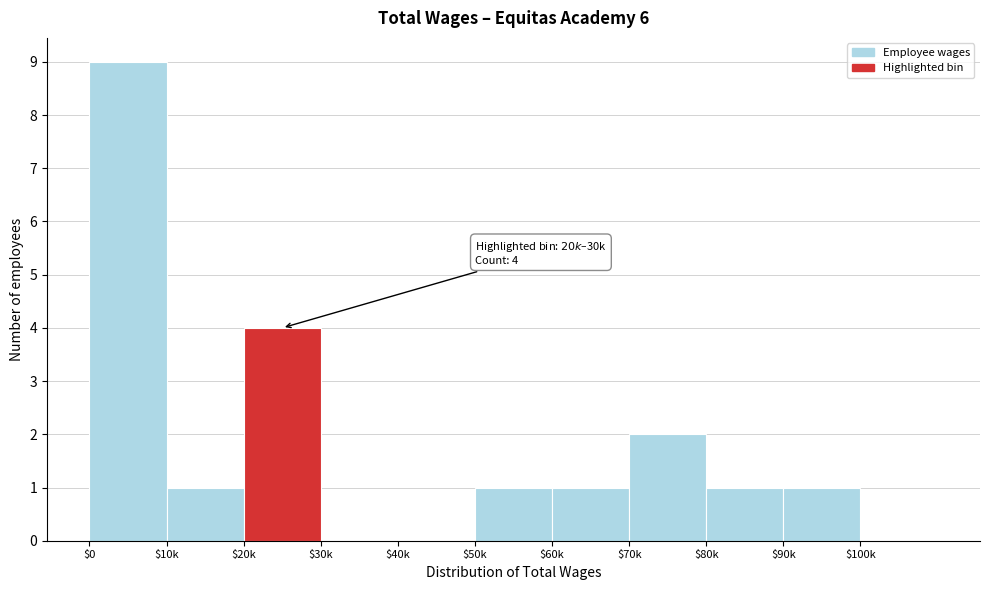

The value at $100k is 0. True or false?

True